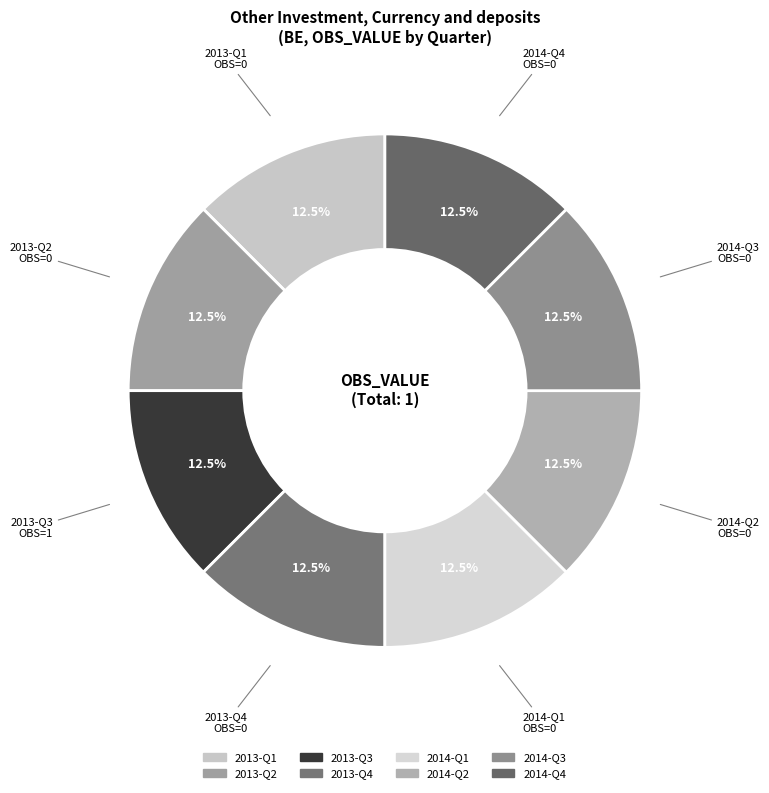

To the nearest percent, what is the difference between the 2013-Q3 and 2014-Q4 slice percentages?

0%